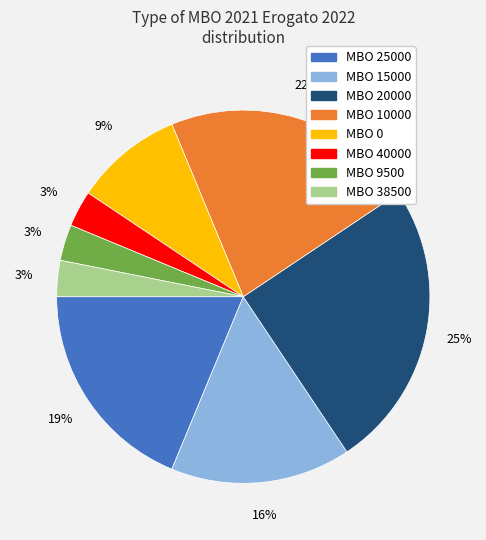

Is there any slice that represents more than half of the pie?

No